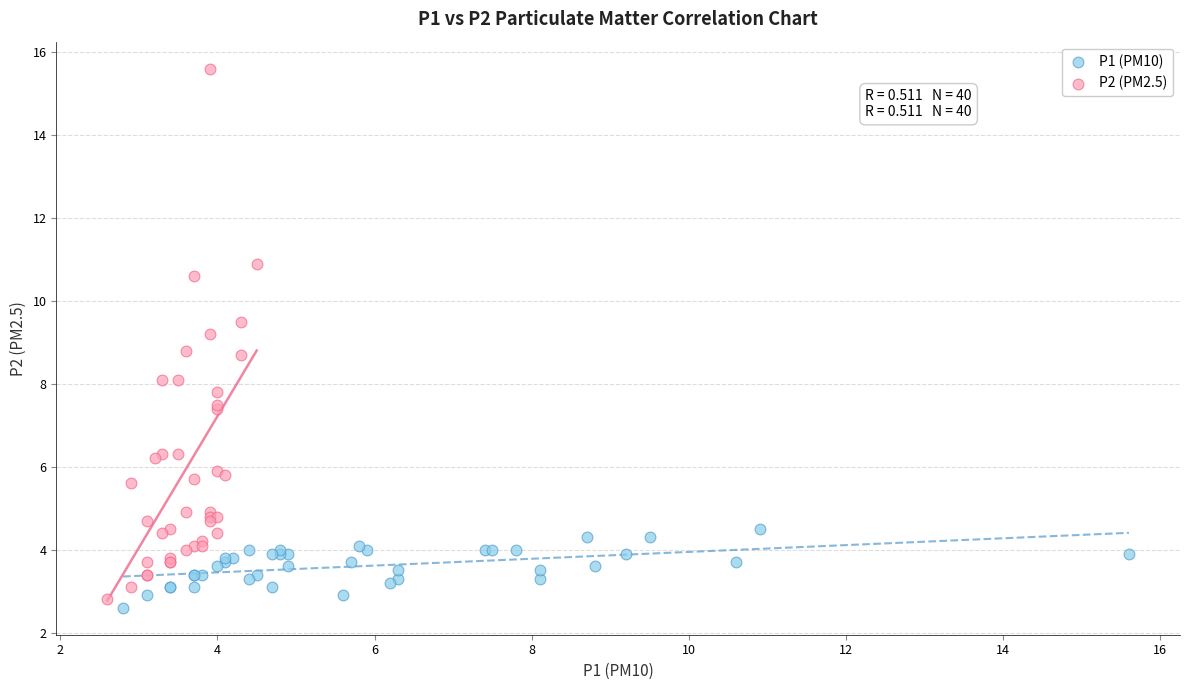

Which series has the largest Y range (max minus min)?

P2 (PM2.5)